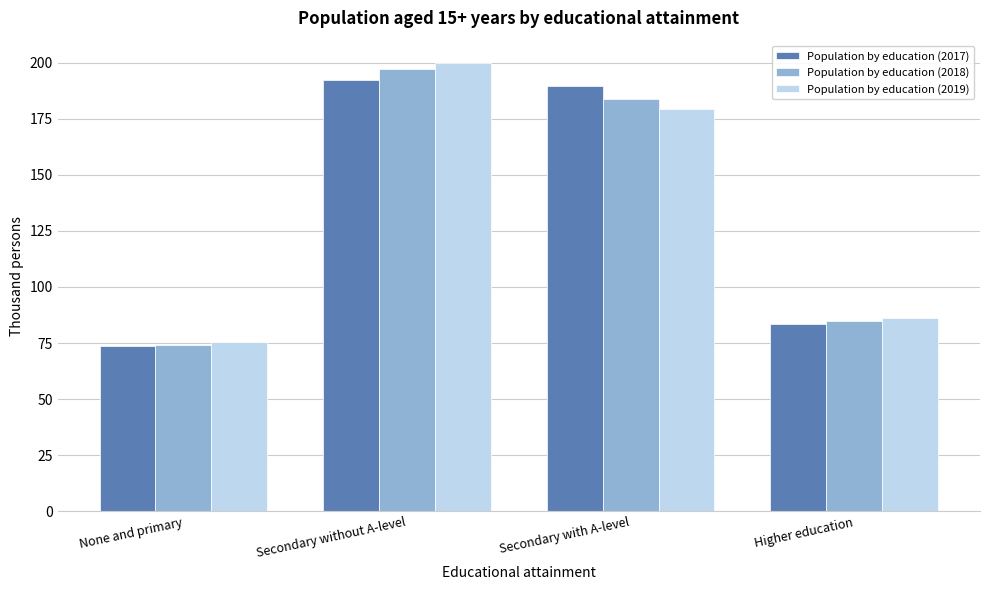

Reading left to right, transcribe all the data shown in this chart.

Population by education (2017): 73.7	192.4	189.5	83.7
Population by education (2018): 74.3	197.3	183.6	84.6
Population by education (2019): 75.6	199.8	179.5	86.2